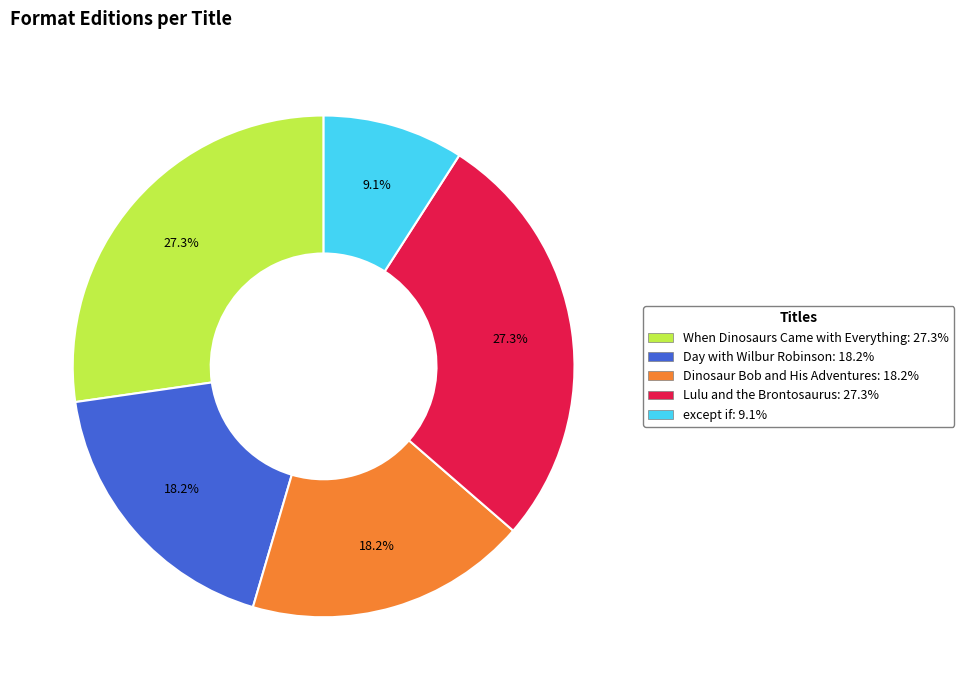

Approximately how many times larger is the value at Lulu and the Brontosaurus compared to When Dinosaurs Came with Everything?

1.0